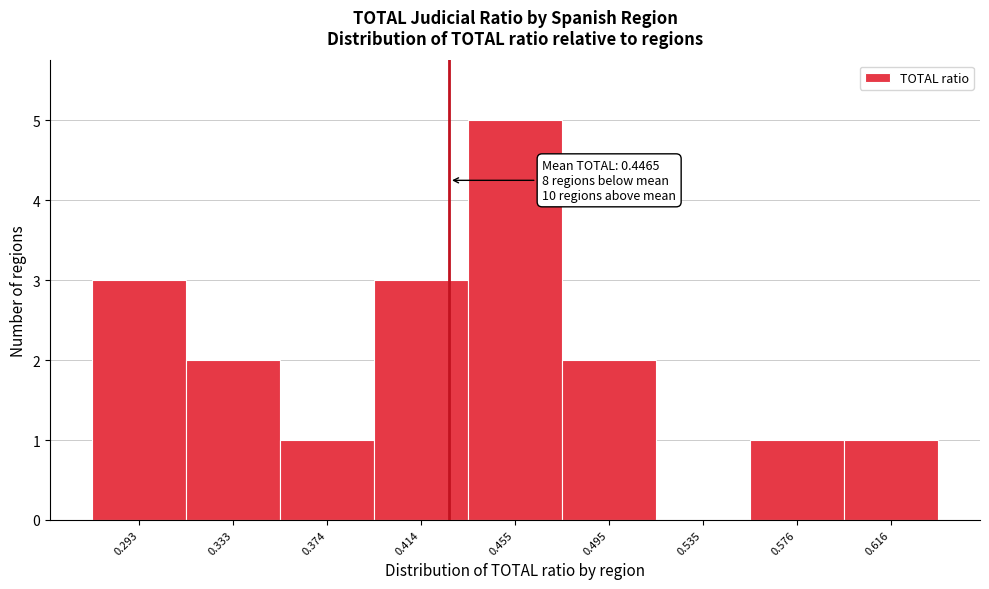

Reading left to right, what are all the values shown in this chart?

0.293=3	0.333=2	0.374=1	0.414=3	0.455=5	0.495=2	0.535=0	0.576=1	0.616=1